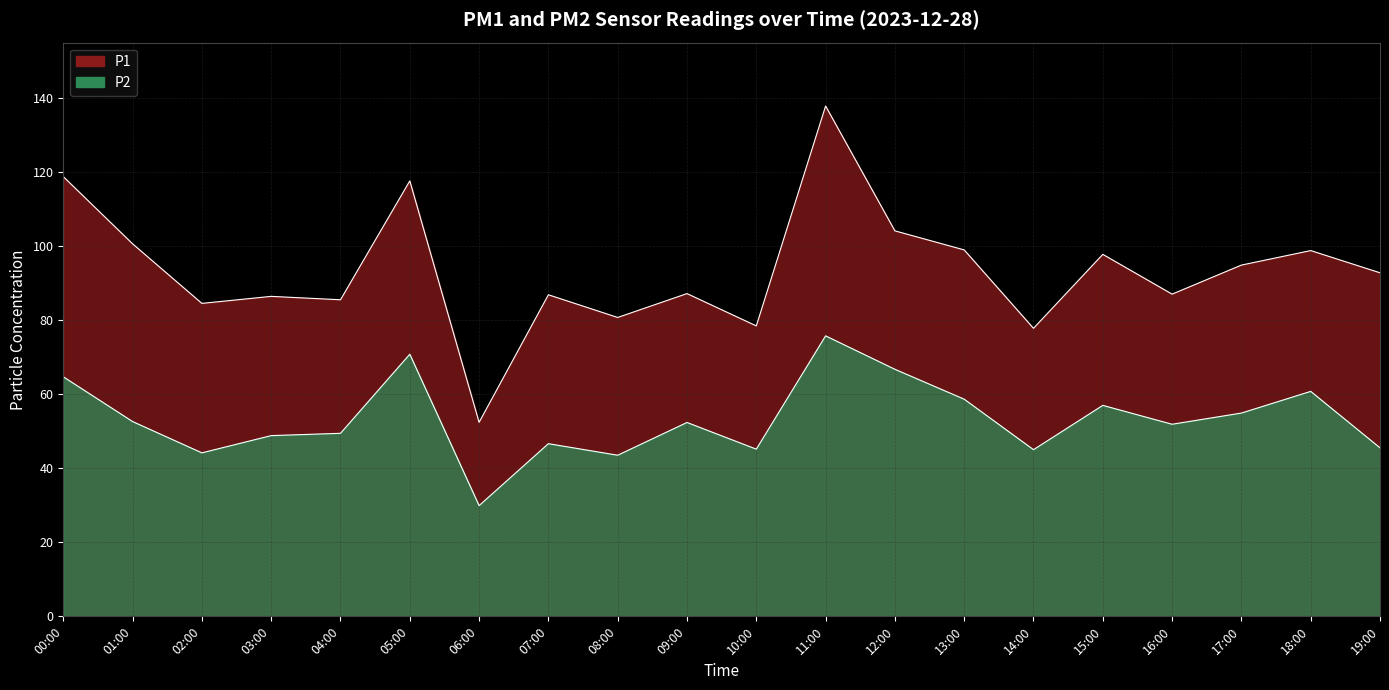

What is the label of the 11th point from the left?

10:00